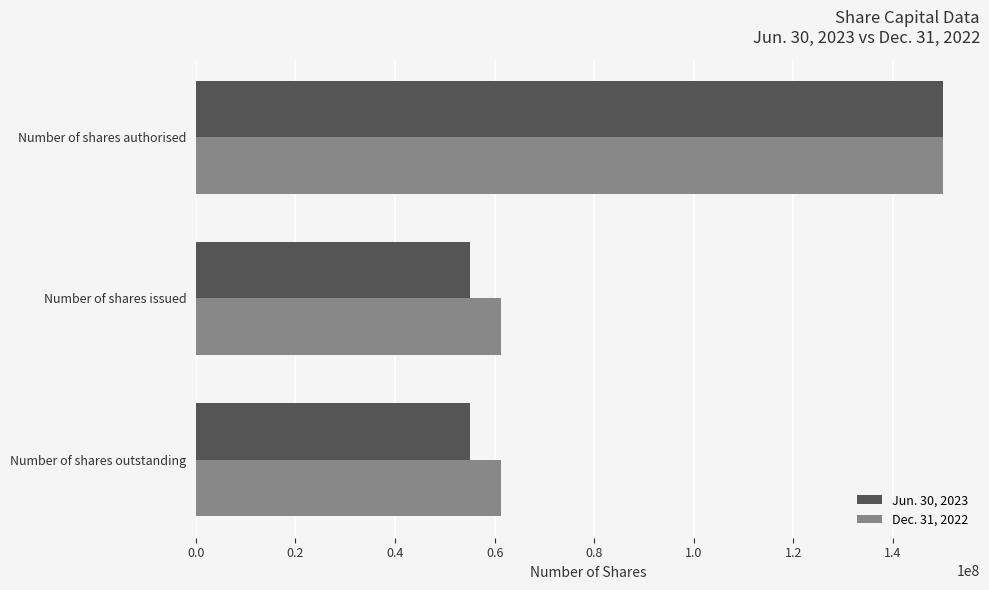

How many data points does each series have?

3